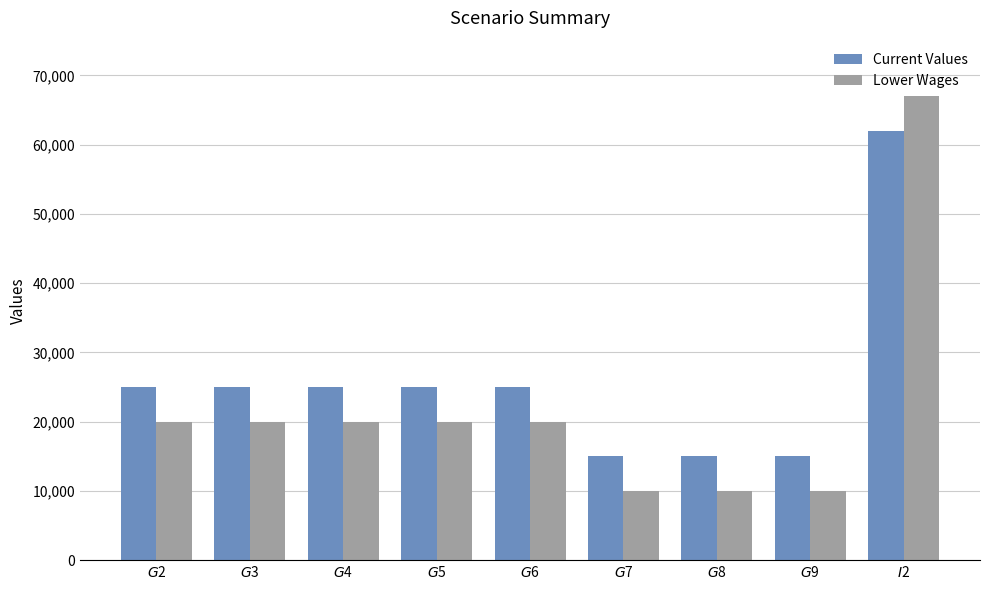

Which series has the largest total across all categories?

Current Values